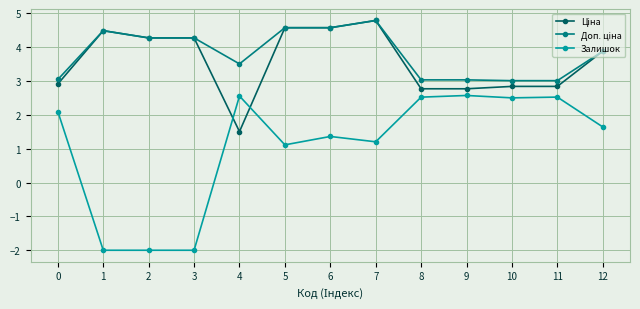

What is the maximum value shown in the chart?

4.8